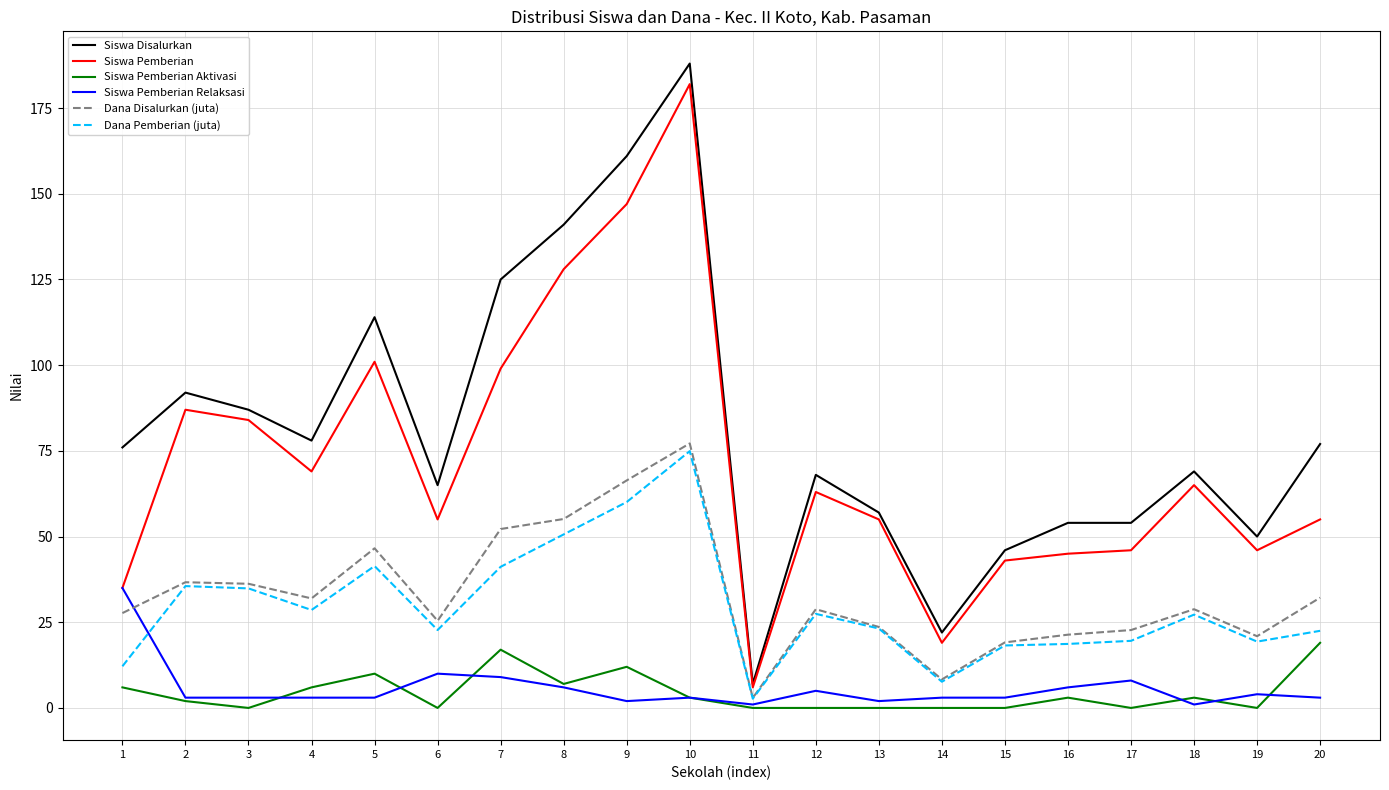

At which label does Siswa Pemberian reach its minimum?

11